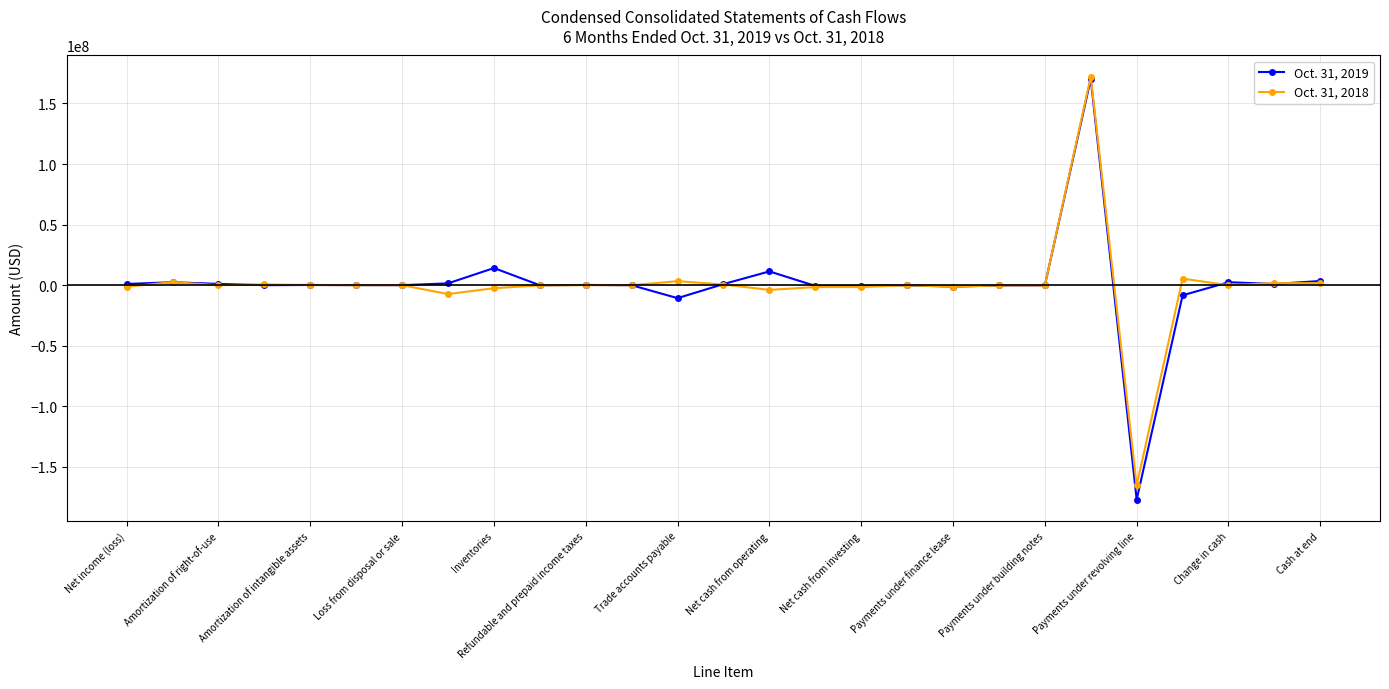

Which series has the widest spread of values?

Oct. 31, 2019